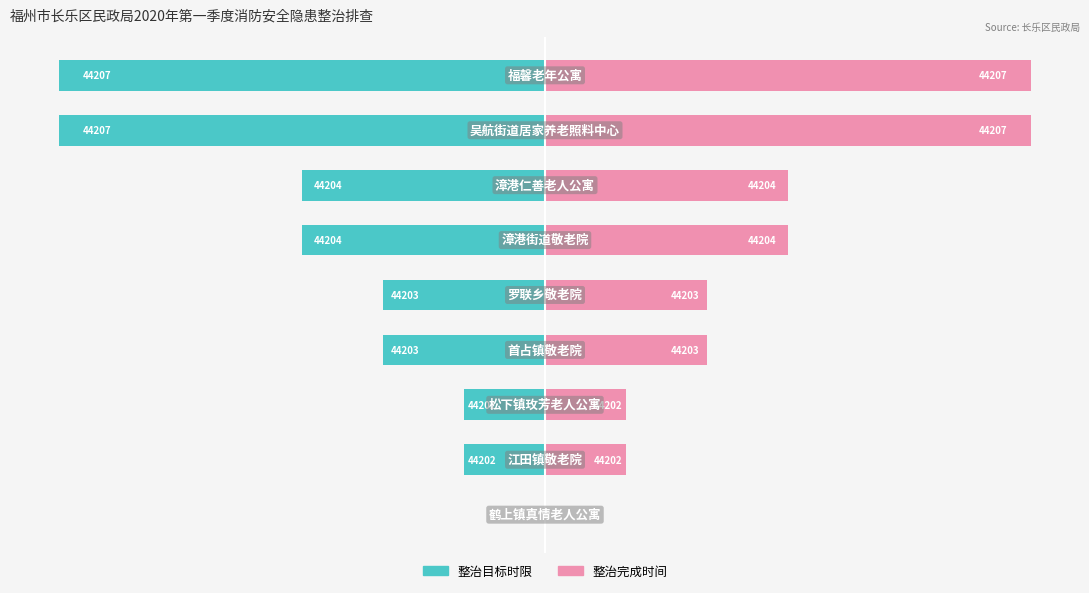

The value of 整治目标时限 at −2 is -1. True or false?

False